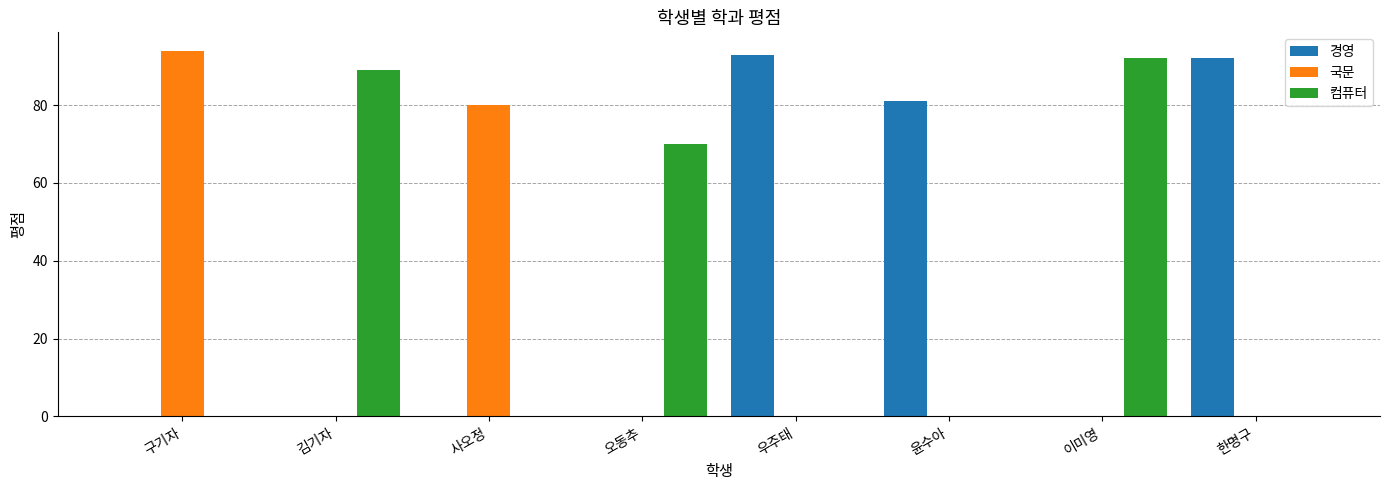

Is the value of 경영 at 윤수아 greater than the value of 국문 at 김기자?

Yes